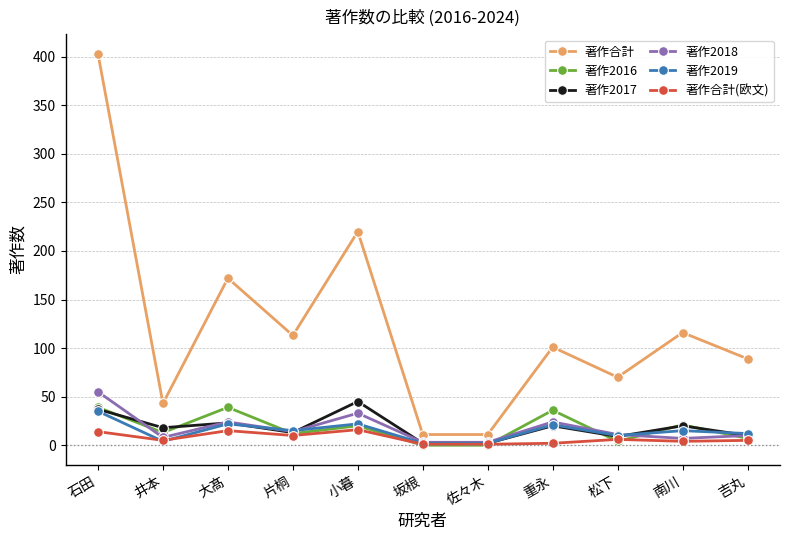

How many values in the 著作2018 series are below 11?

5